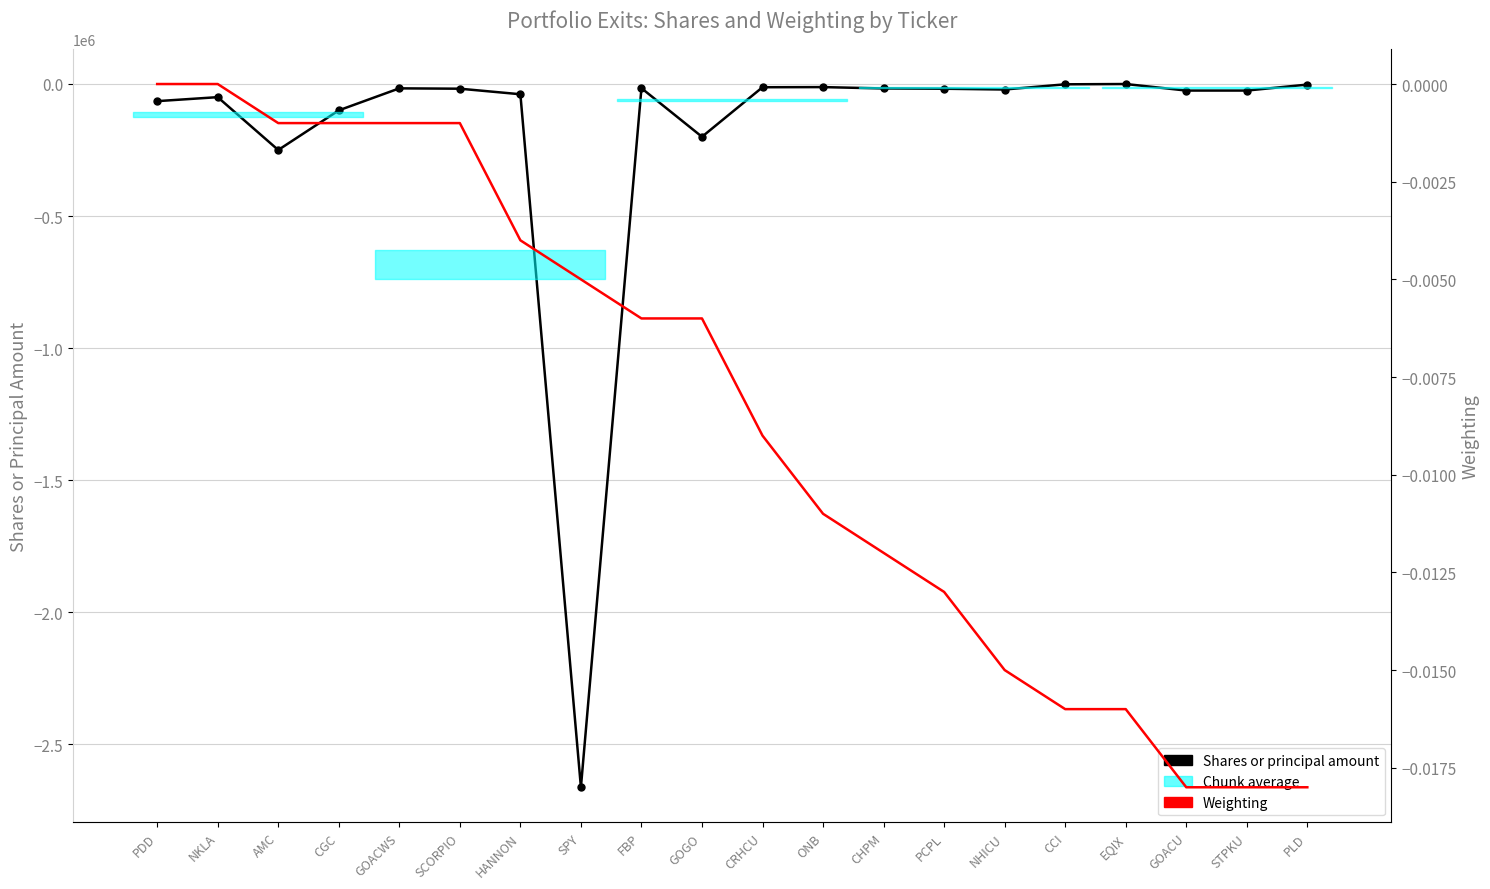

Which category has the highest value in the Weighting series?

PDD